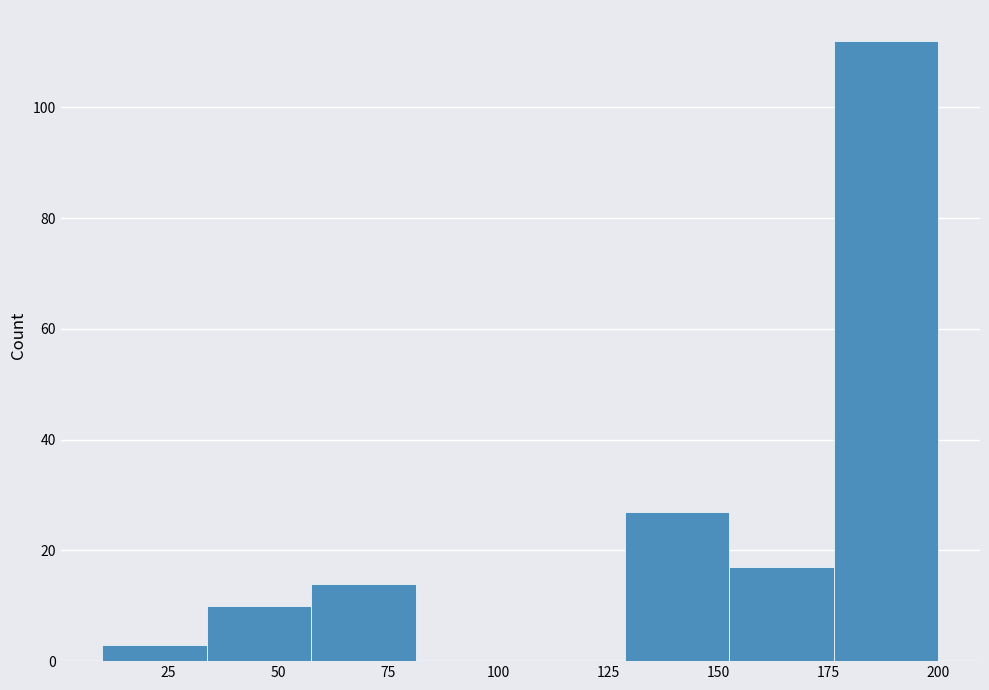

What is the height of the bar covering 60 to 80 on the x-axis? Neither the bar edges nor the heights are printed on the chart, so give them approximately, as read against the axes.

14